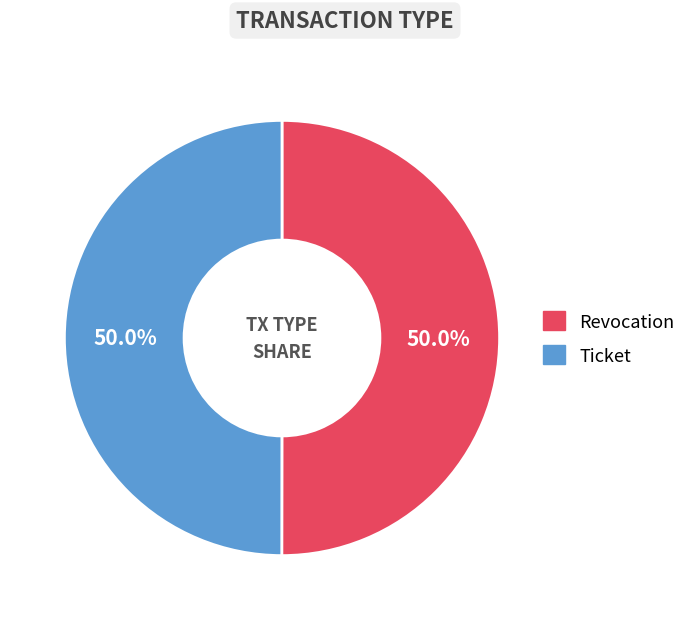

What is the ratio of the value at Revocation to the value at Ticket?

1.0